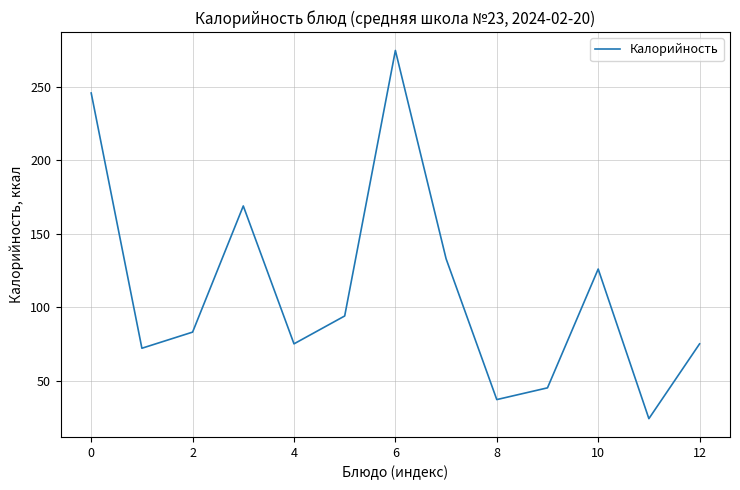

True or false: there are more than 1 points higher than both neighbors.

True